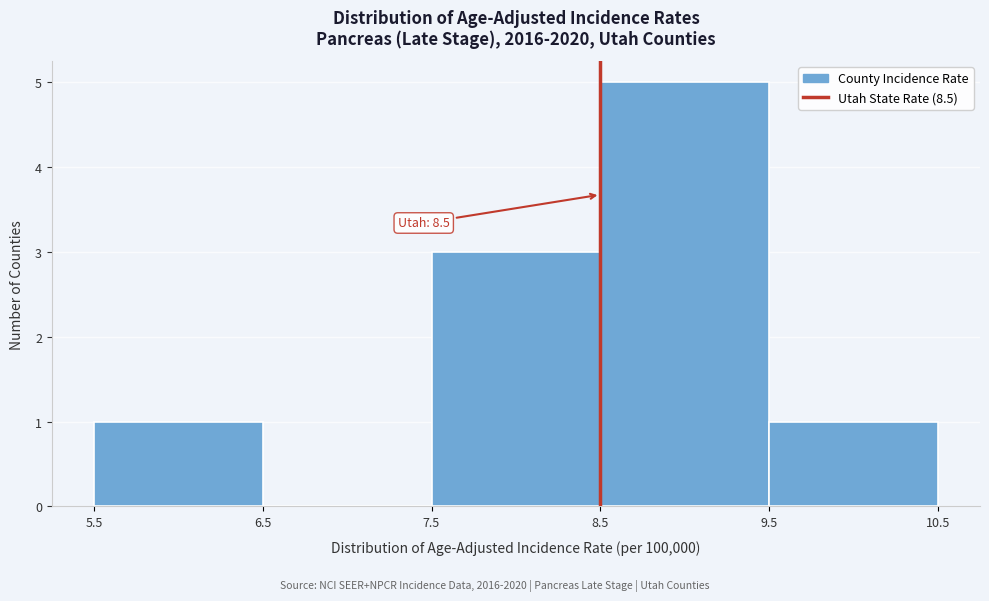

Over which range of the x-axis is the bar tallest?

8.5 to 9.5